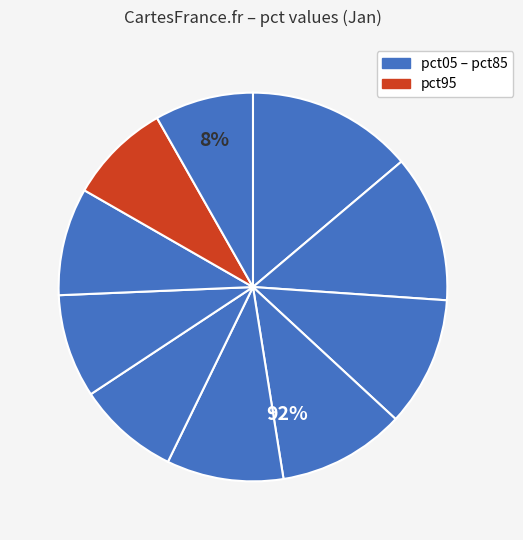

Combined, do pct95 and pct15 account for over 50%?

No